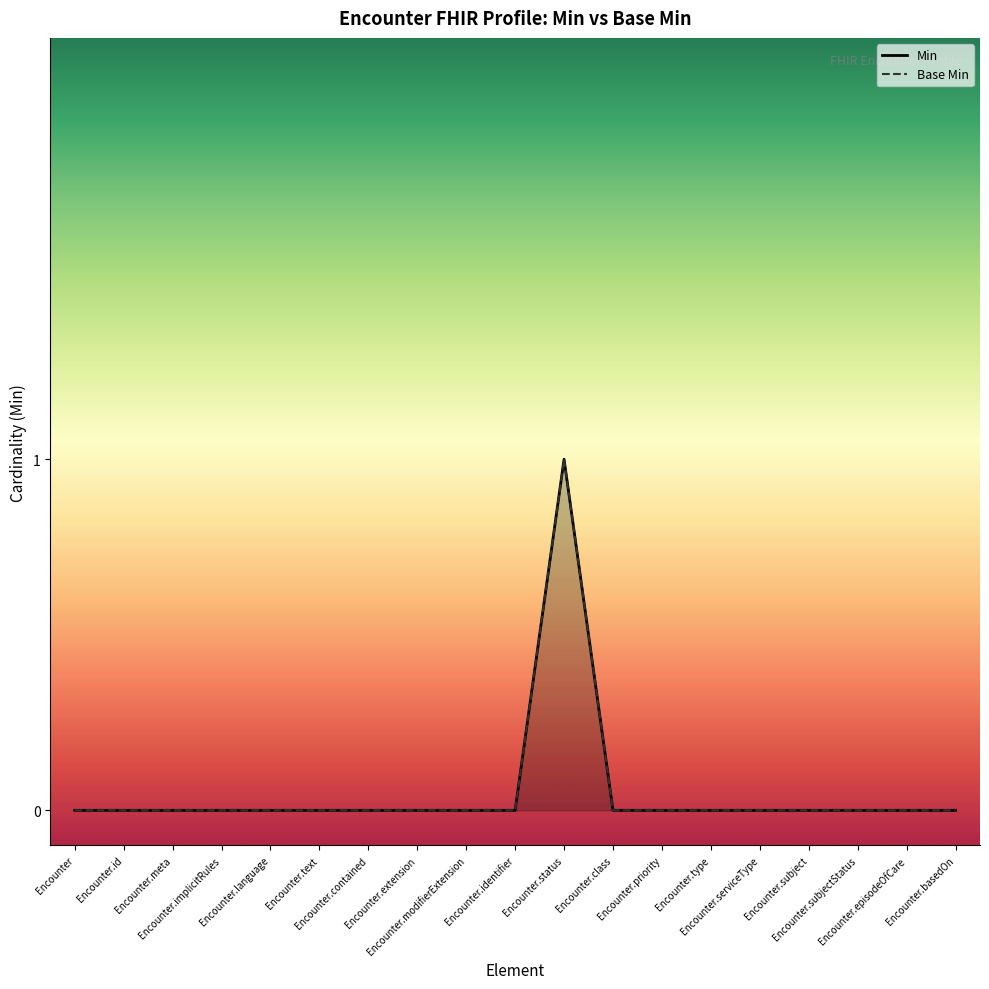

True or false: Base Min and Min cross at least once.

False